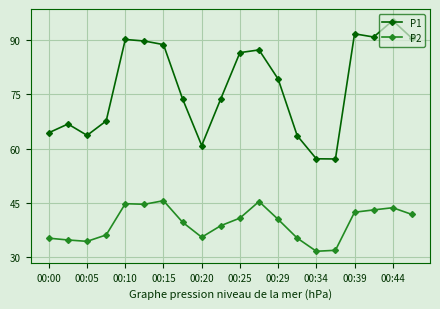

True or false: P2 has more than 0 points higher than both neighbors.

True